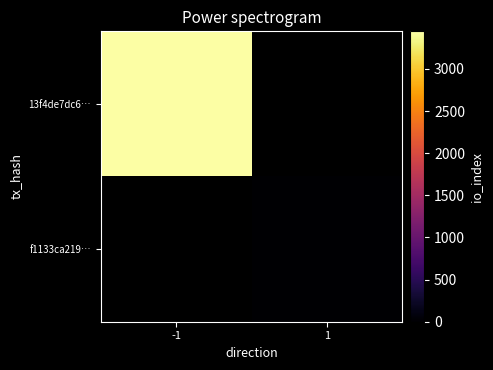

What is the greatest value displayed?

3446.0